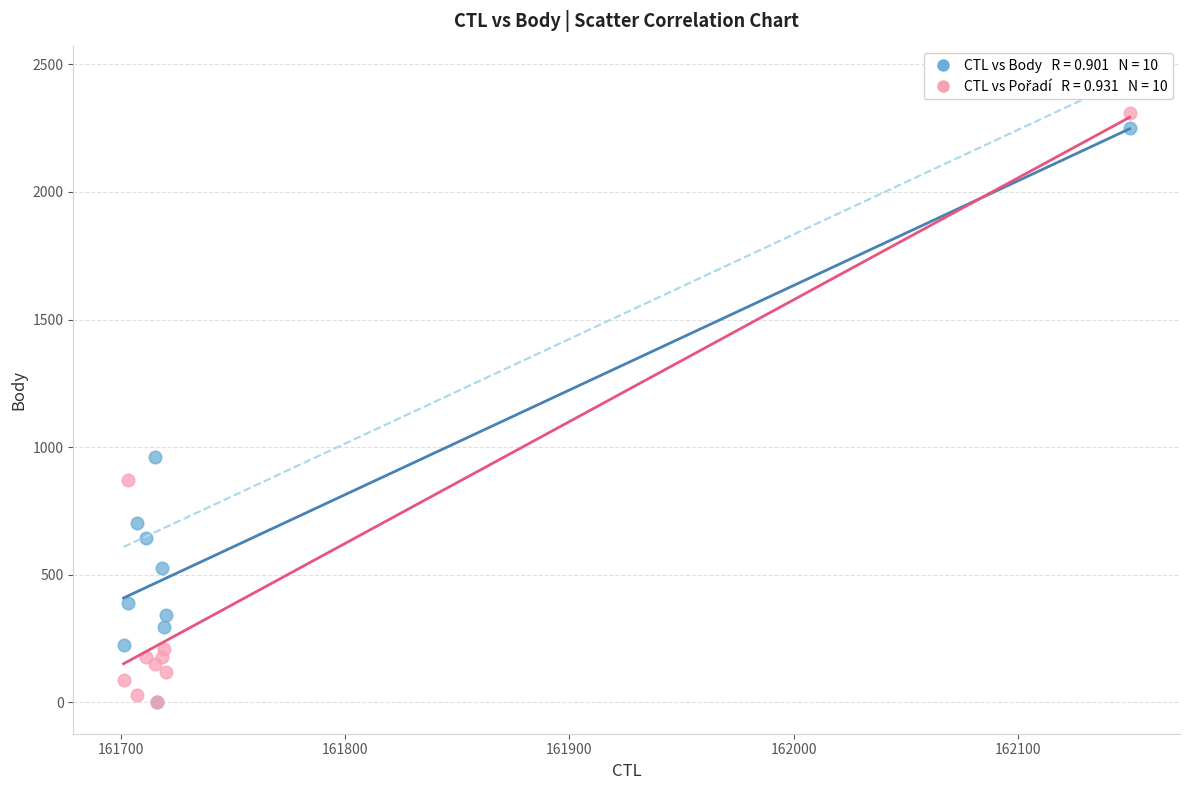

Across all series, what Y value is closest to 1155?

962